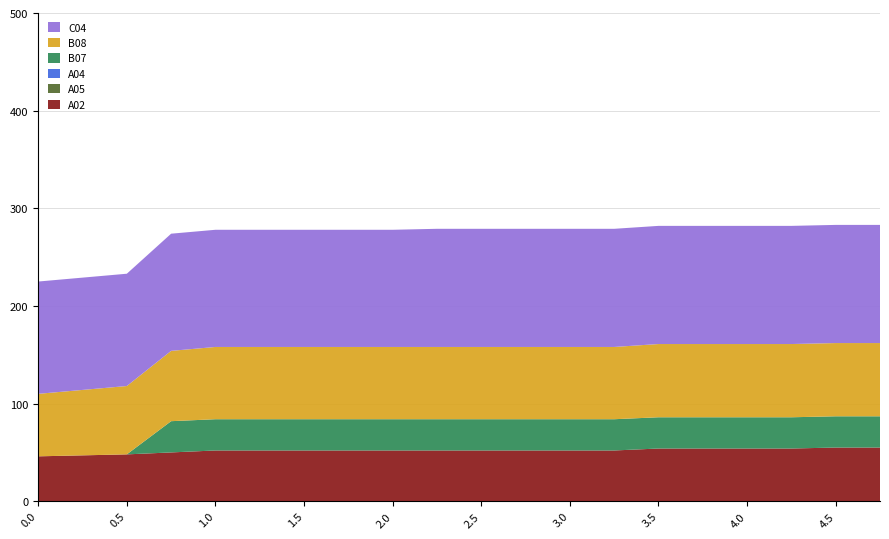

Reading left to right, list all the values displayed in this chart.

A02: 46	47	48	50	52	52	52	52	52	52	52	52	52	52	54	54	54	54	55	55
A05: 0	0	0	0	0	0	0	0	0	0	0	0	0	0	0	0	0	0	0	0
A04: 0	0	0	0	0	0	0	0	0	0	0	0	0	0	0	0	0	0	0	0
B07: 0	0	0	32	32	32	32	32	32	32	32	32	32	32	32	32	32	32	32	32
B08: 64	67	70	72	74	74	74	74	74	74	74	74	74	74	75	75	75	75	75	75
C04: 115	115	115	120	120	120	120	120	120	121	121	121	121	121	121	121	121	121	121	121